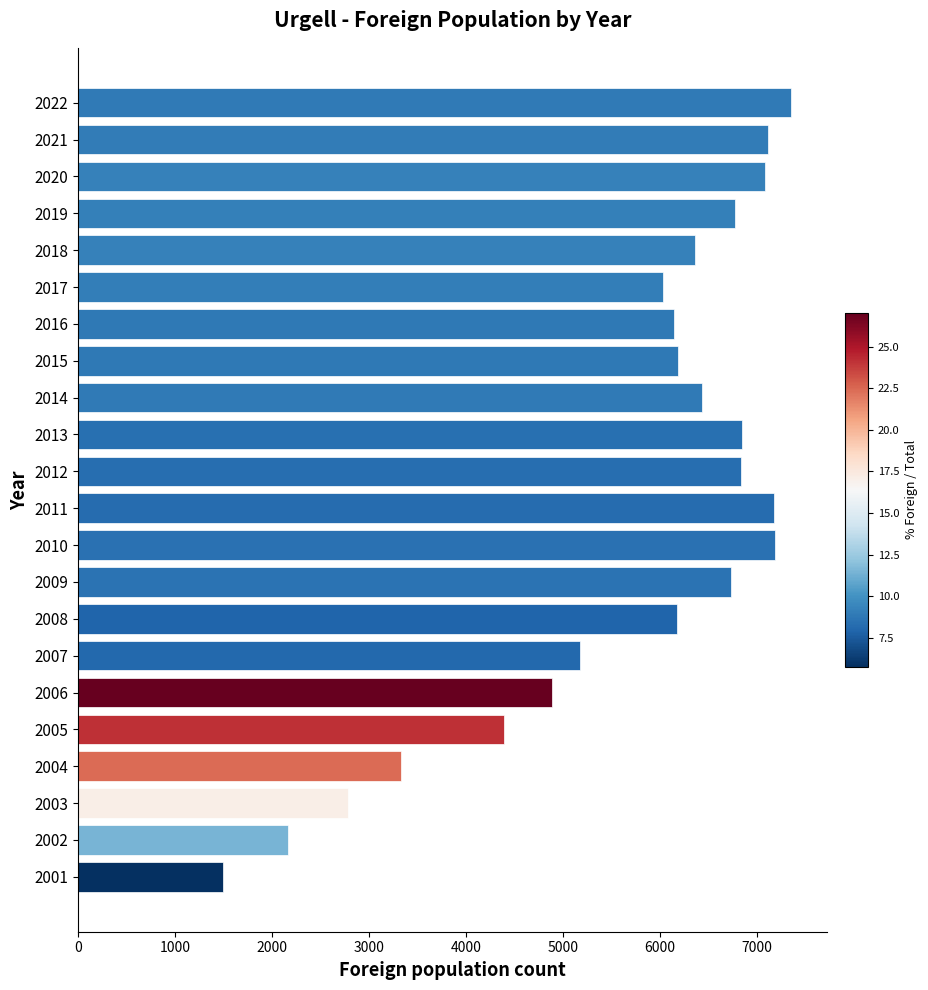

What is the value of the 3rd bar from the top?

7079